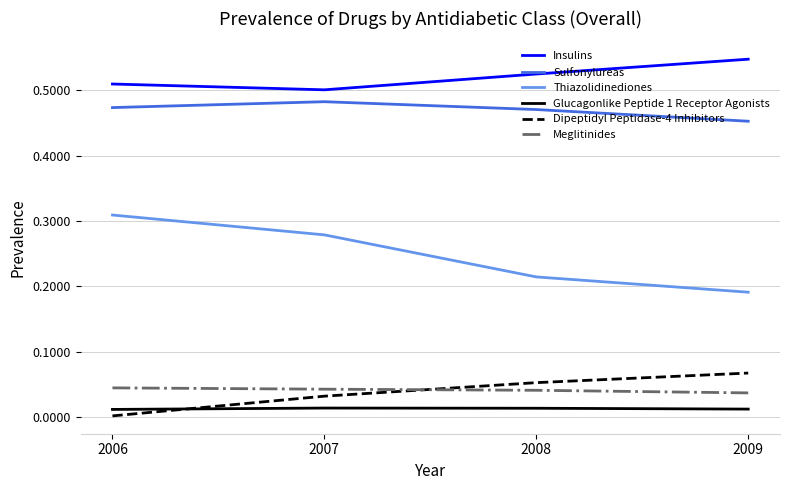

List the series in order of their peak value, highest first.

Insulins, Sulfonylureas, Thiazolidinediones, Dipeptidyl Peptidase-4 Inhibitors, Meglitinides, Glucagonlike Peptide 1 Receptor Agonists